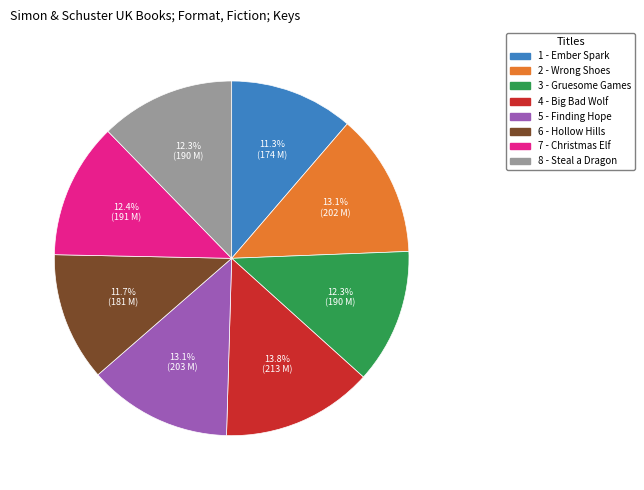

What is the largest slice in the pie chart?

4 - Big Bad Wolf